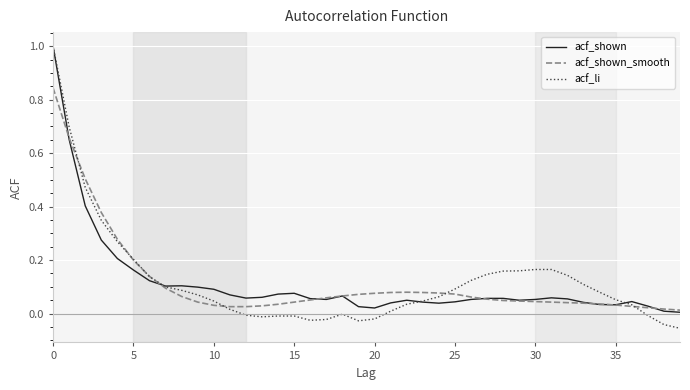

What is the greatest value displayed?

1.0